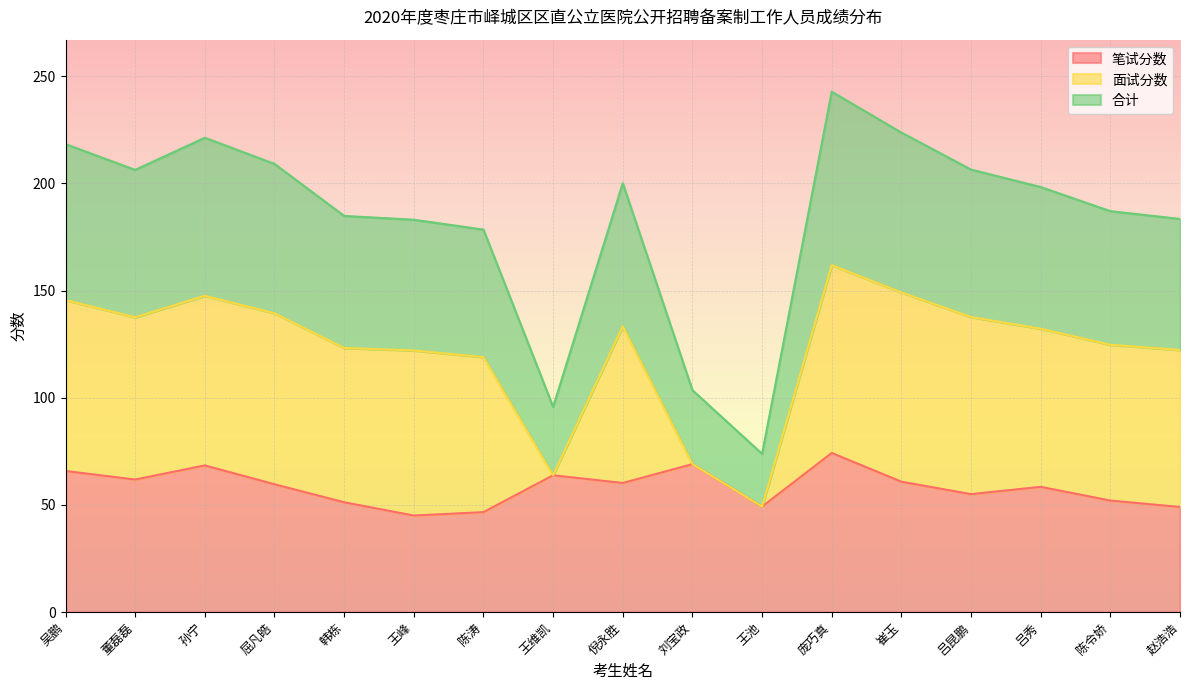

True or false: 笔试分数 has more than 2 points higher than both neighbors.

True